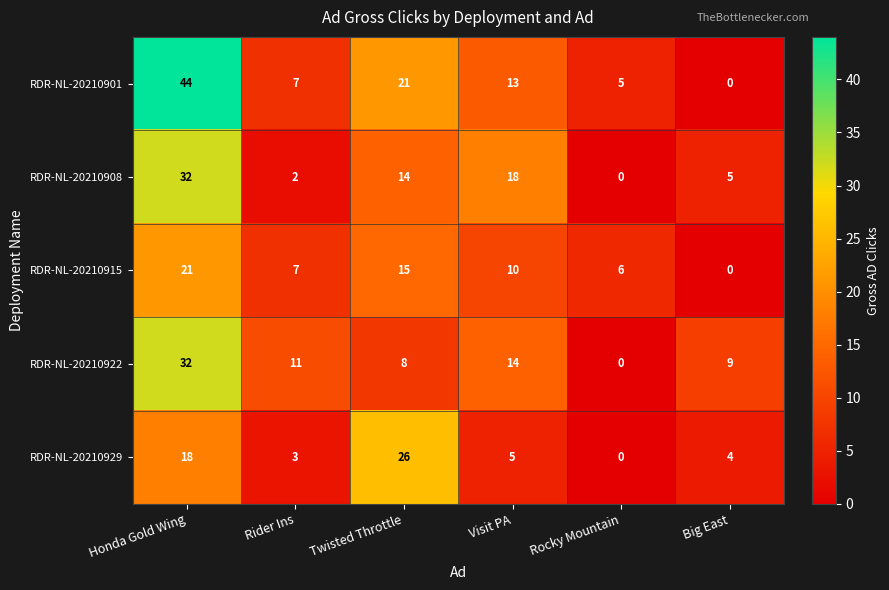

Which series has the widest spread of values?

RDR-NL-20210901